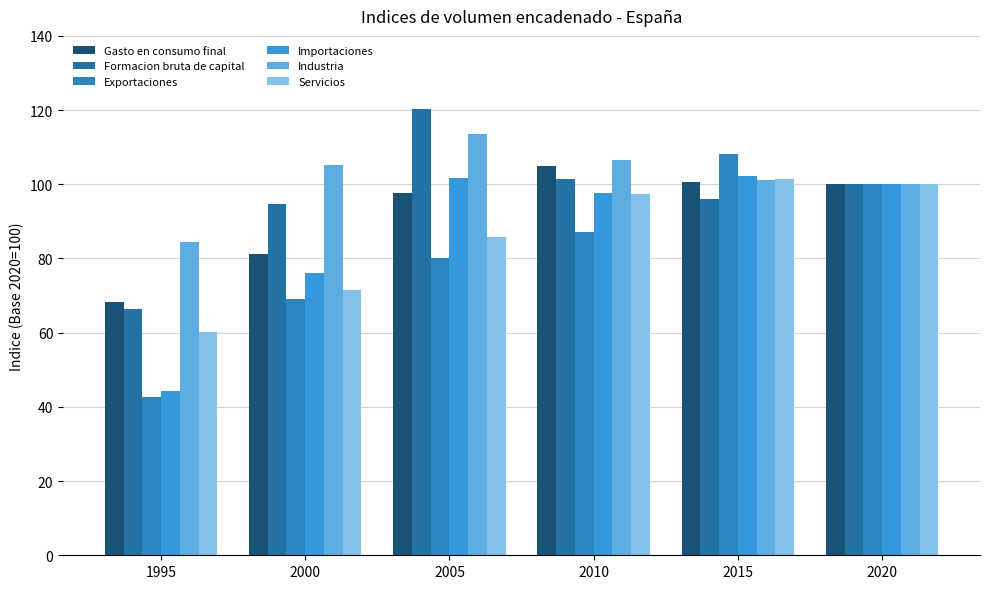

How many groups of bars are there?

6